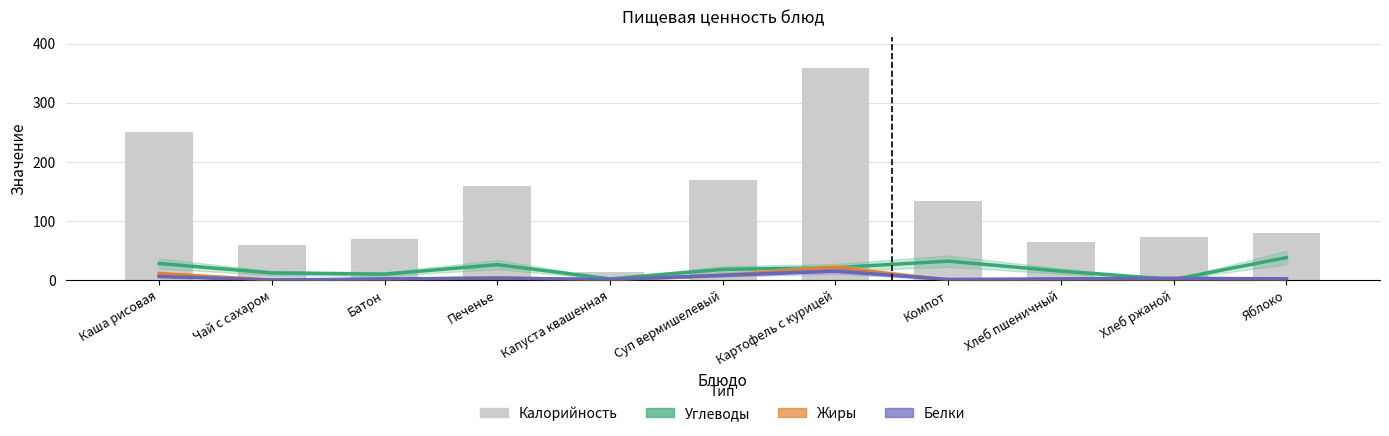

At how many categories does at least one series exceed 68?

8